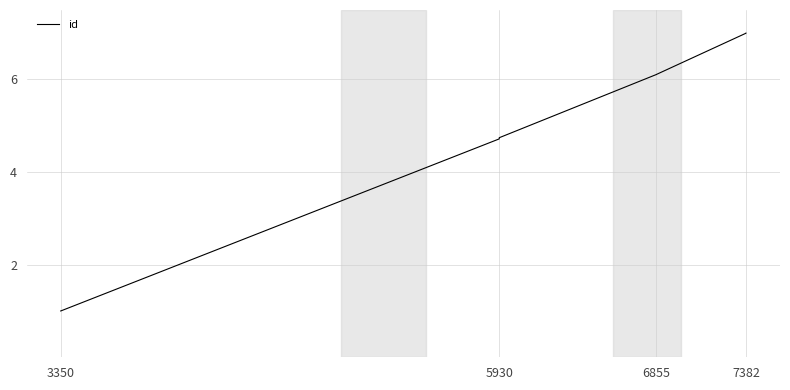

What is the smallest value displayed?

1.0